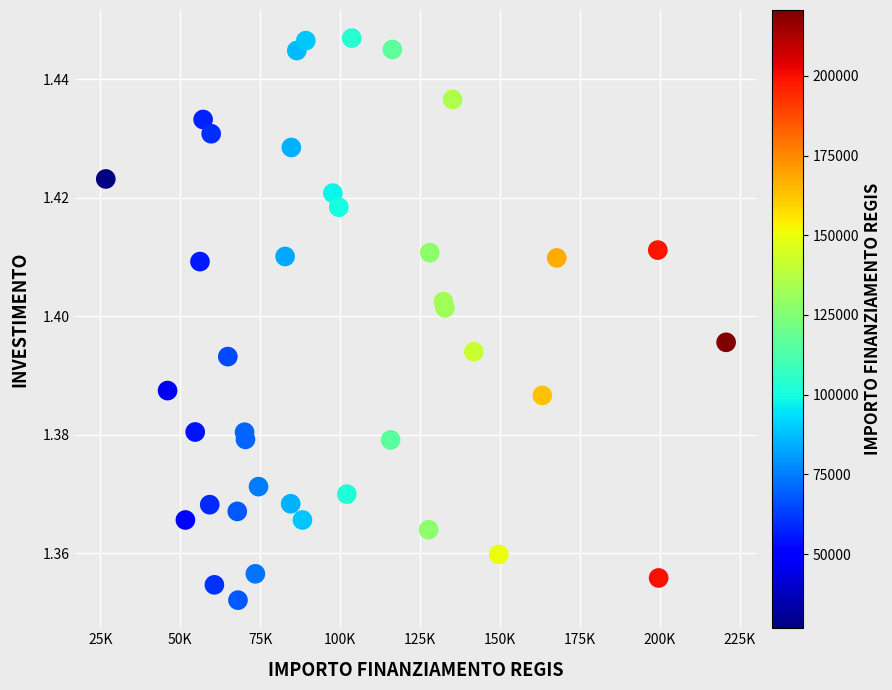

What is the range of X values (max minus min)?

193933.1